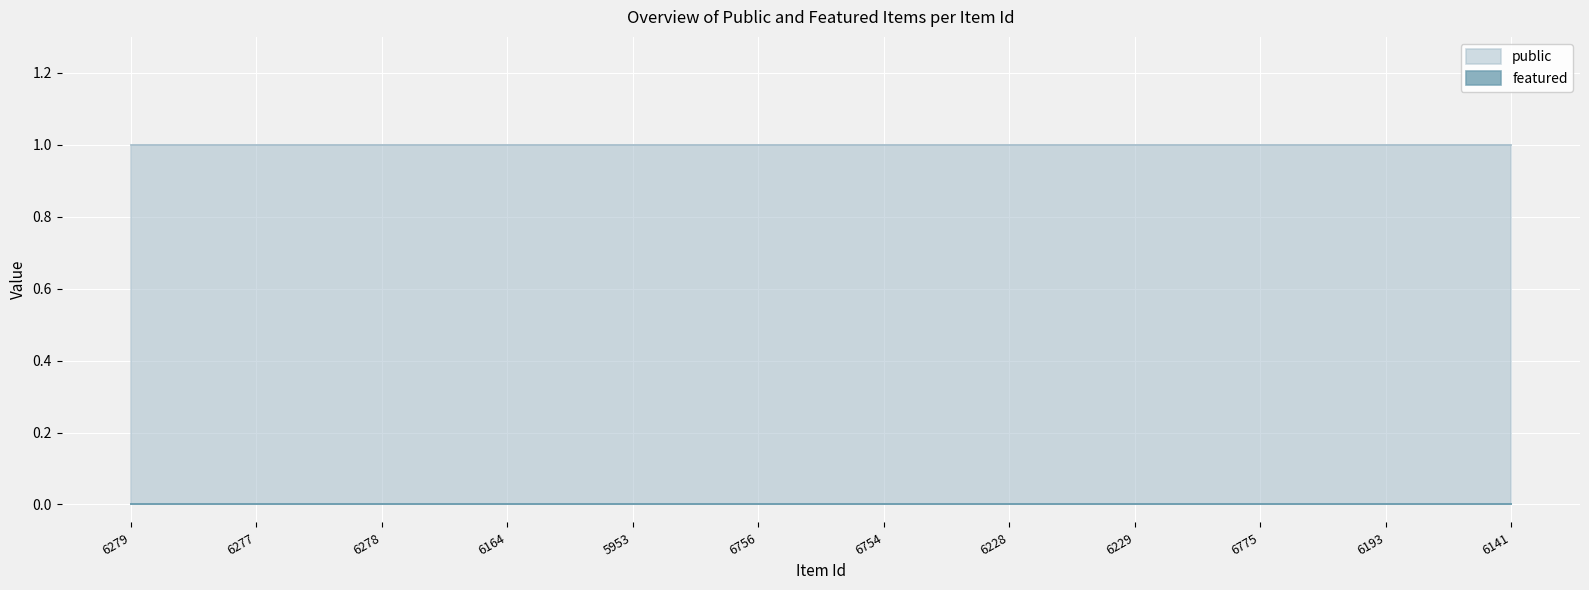

Does the chart display data point markers on the line(s)?

No